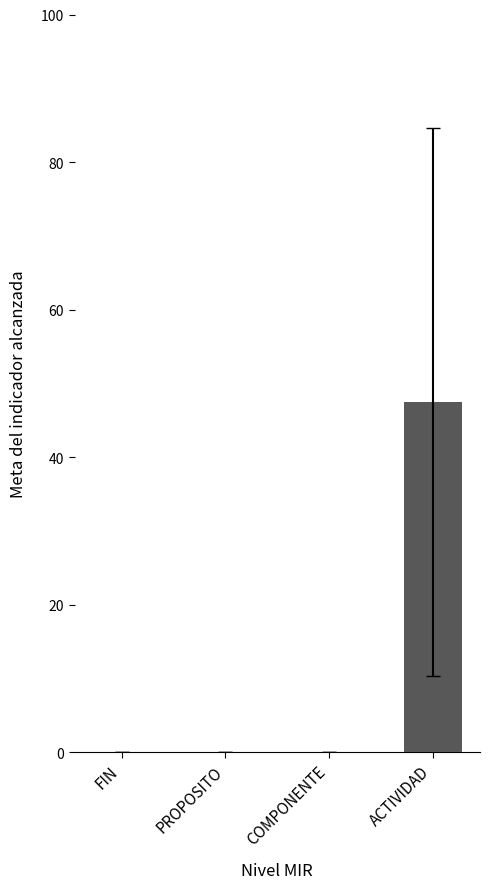

The value at COMPONENTE is 15.1. True or false?

False